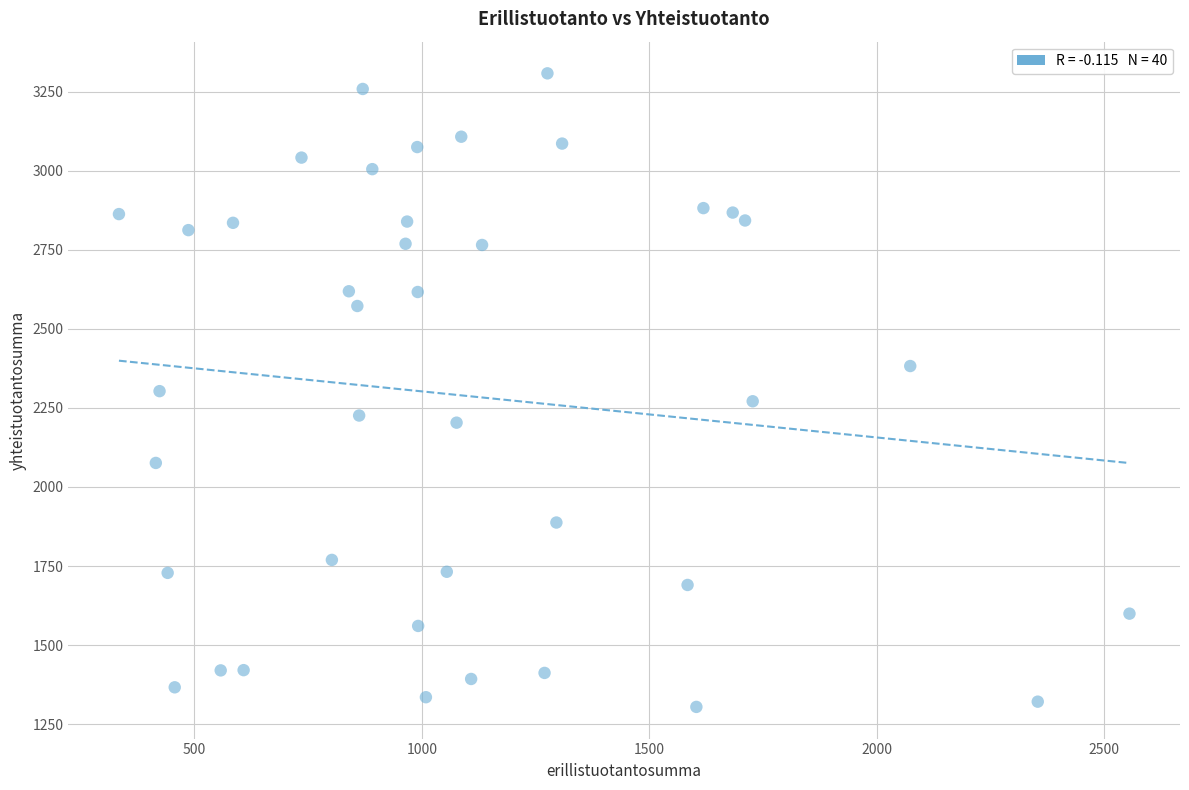

What is the range of Y values (max minus min)?

2002.8